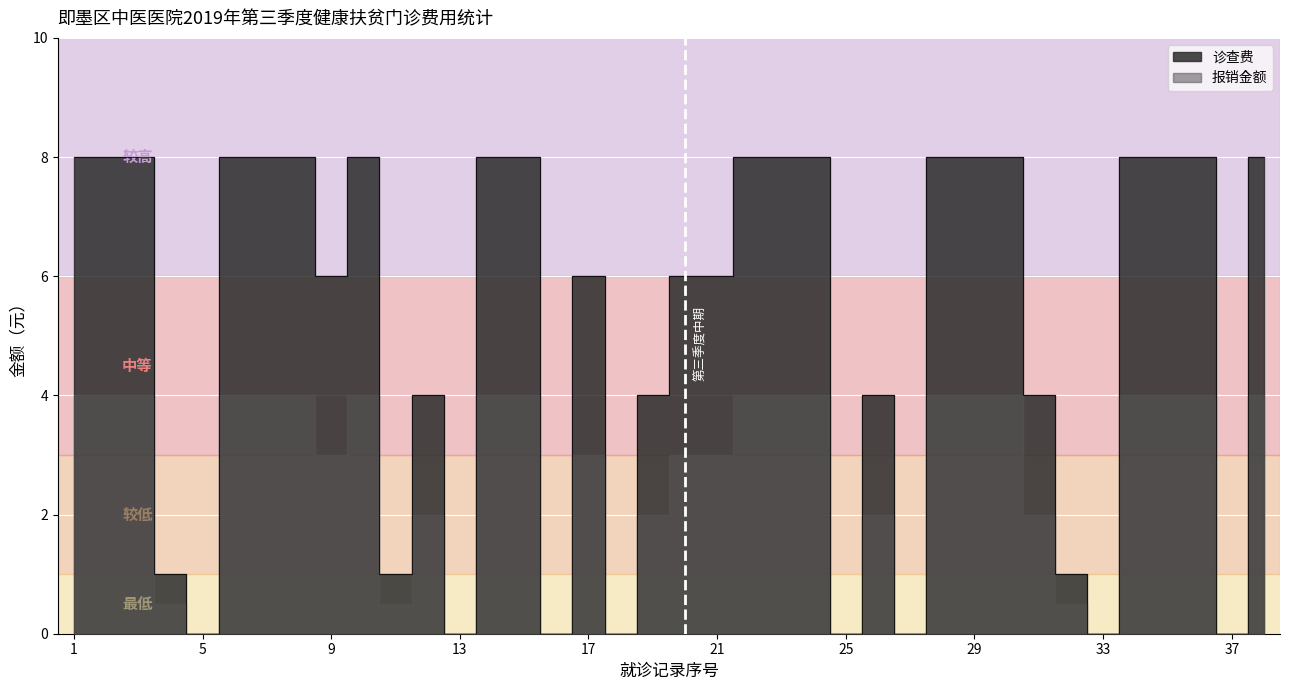

What is the ratio of the value at 28 to the value at 2?

1.0